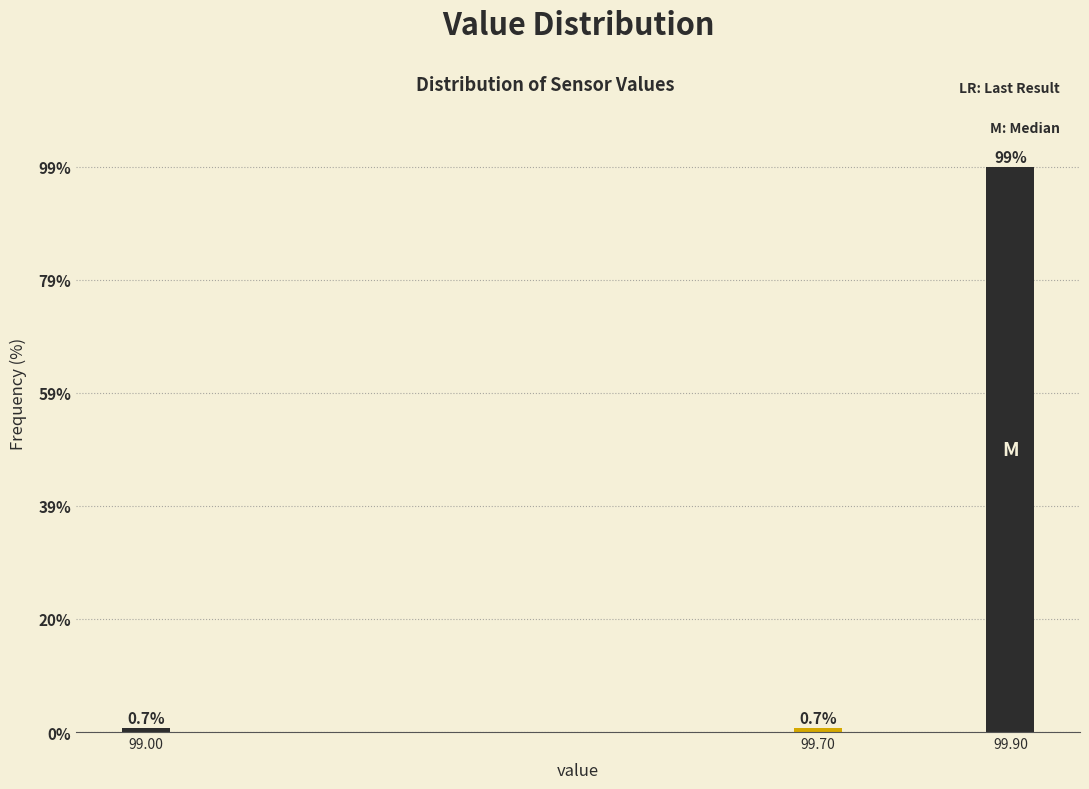

Reading right to left, list all the values displayed in this chart.

99.90=98.6	99.70=0.7	99.00=0.7